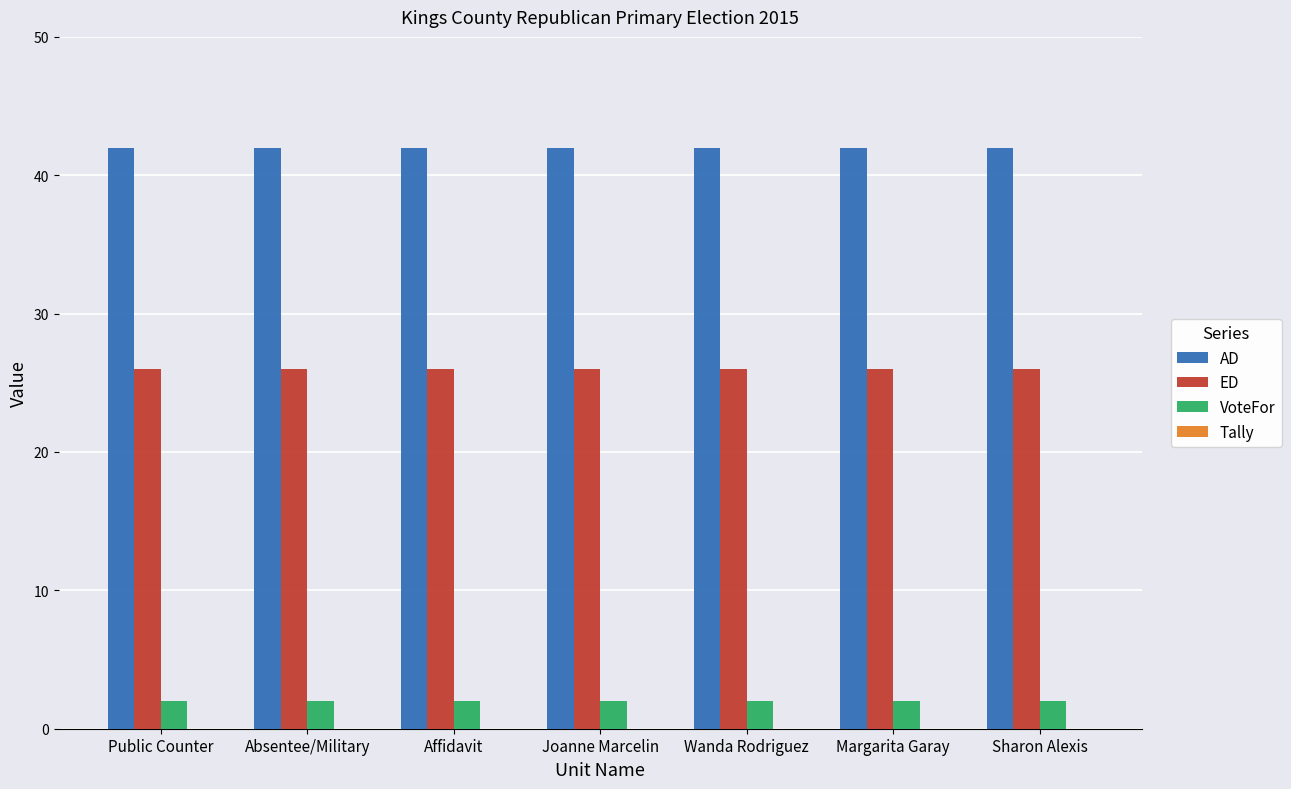

Is it true that ED equals 34 at Margarita Garay?

False